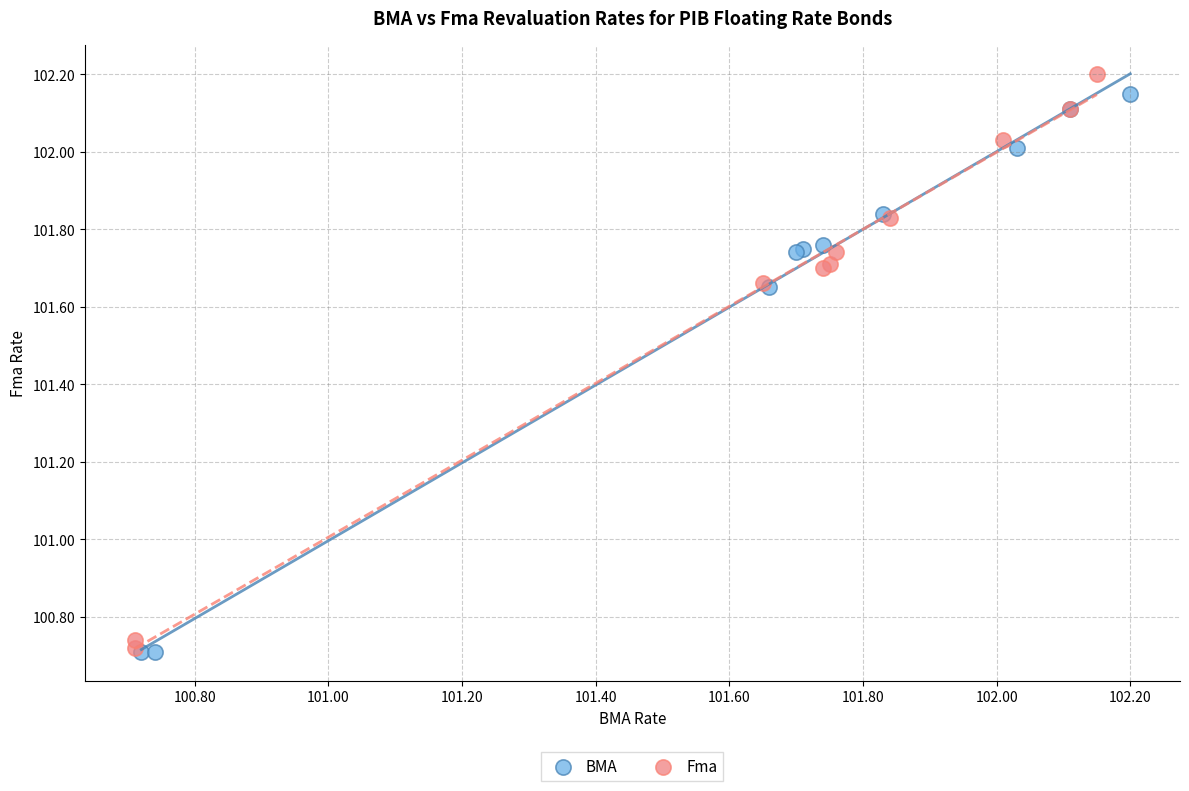

Which series has the largest Y range (max minus min)?

Fma